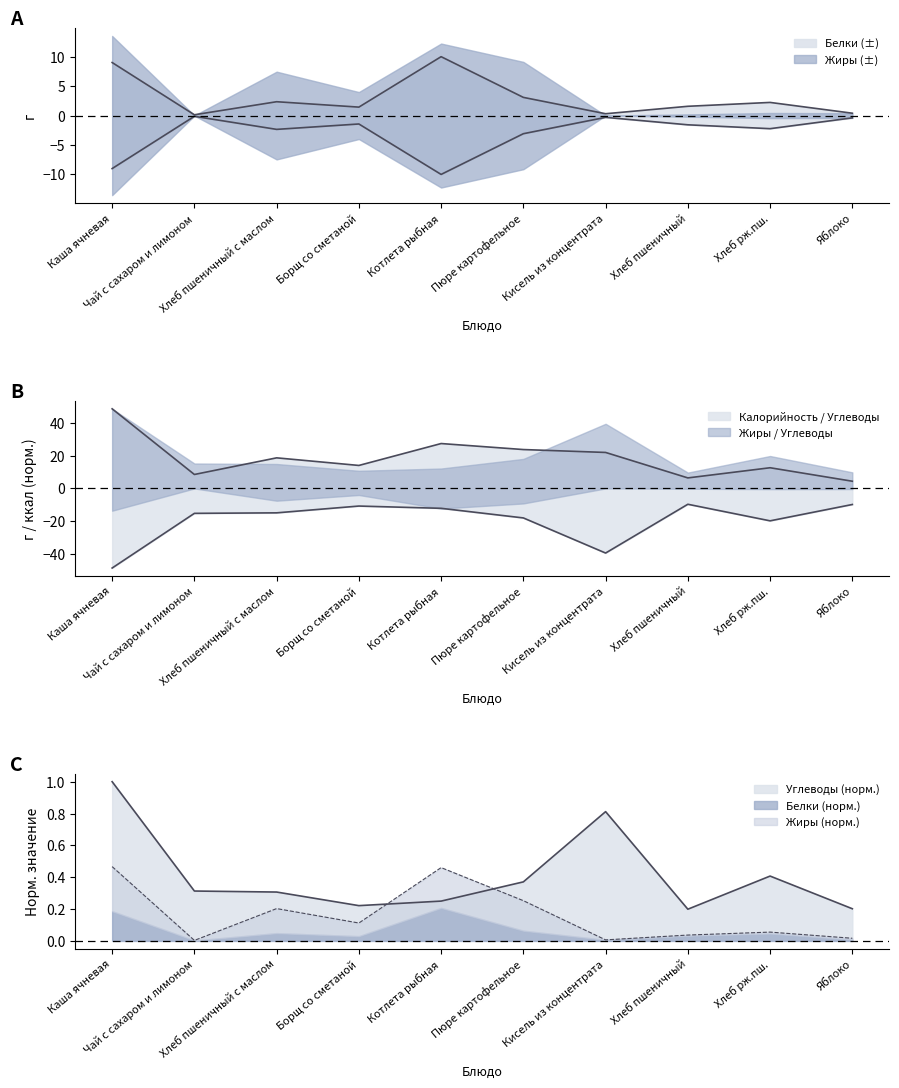

Which series changed the most between Котлета рыбная and Пюре картофельное?

Белки